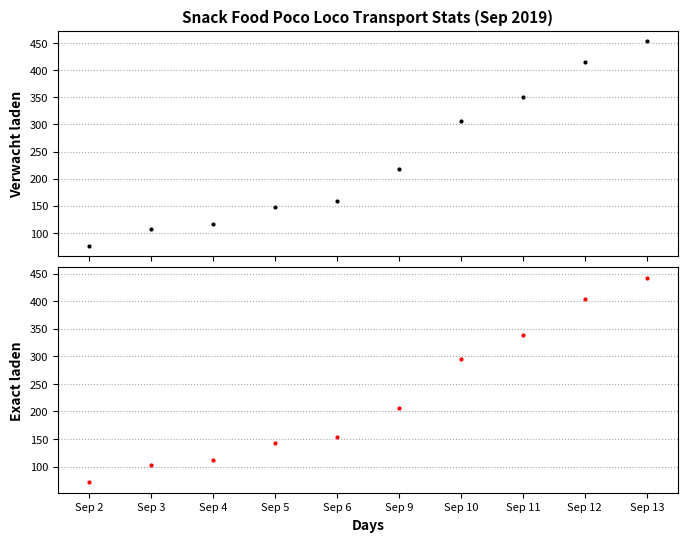

Which series has the largest total across all categories?

Verwacht laden